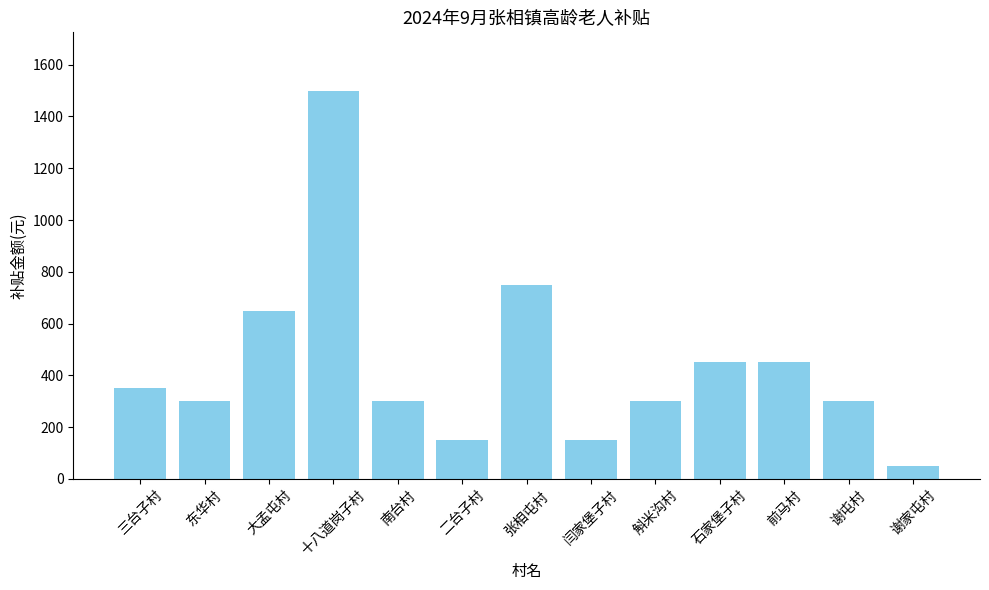

What is the label of the 10th bar from the left?

石家堡子村